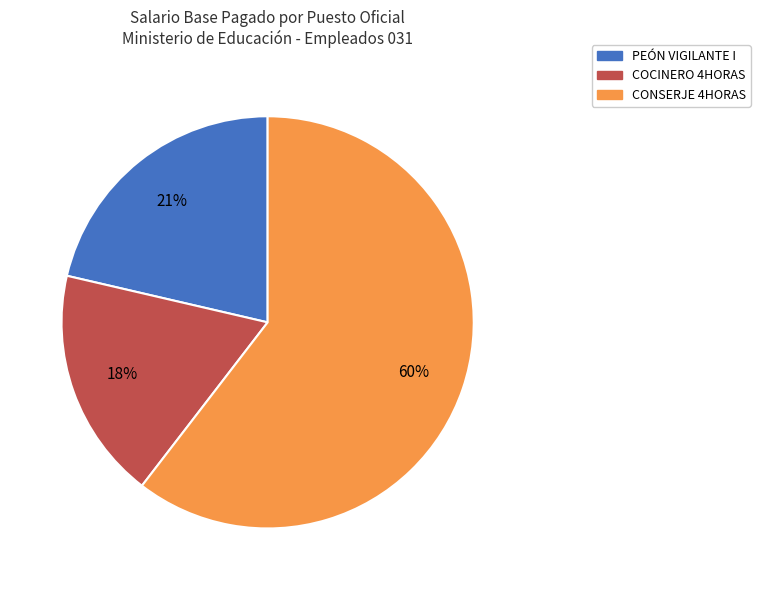

To the nearest percent, what is the difference between the PEÓN VIGILANTE I and COCINERO 4HORAS slice percentages?

3%